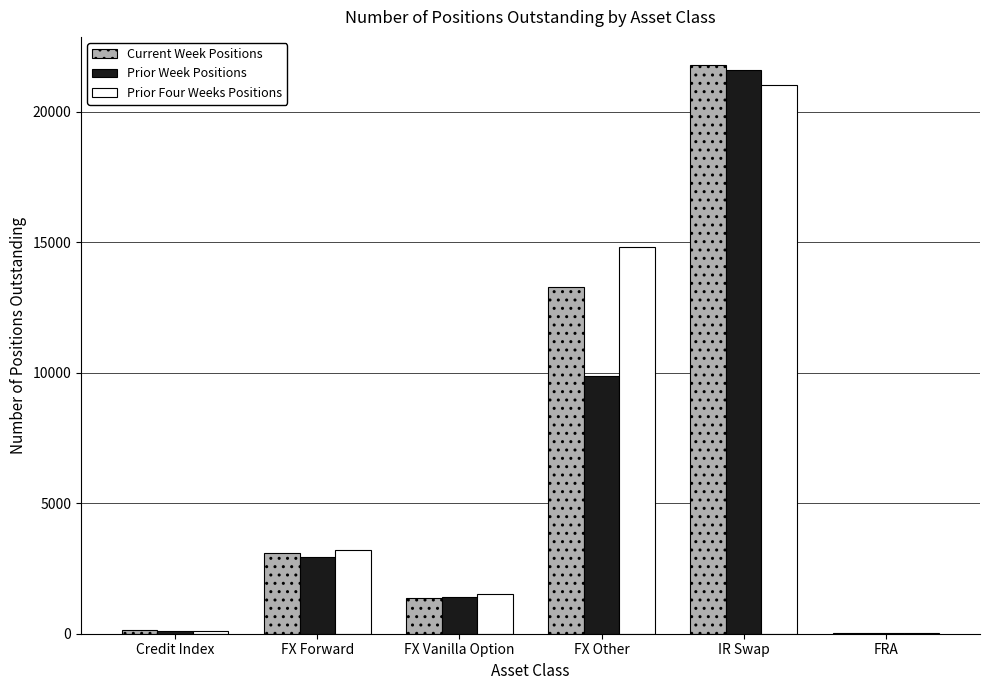

Read the Prior Week Positions value at FRA, to the nearest 50.

50